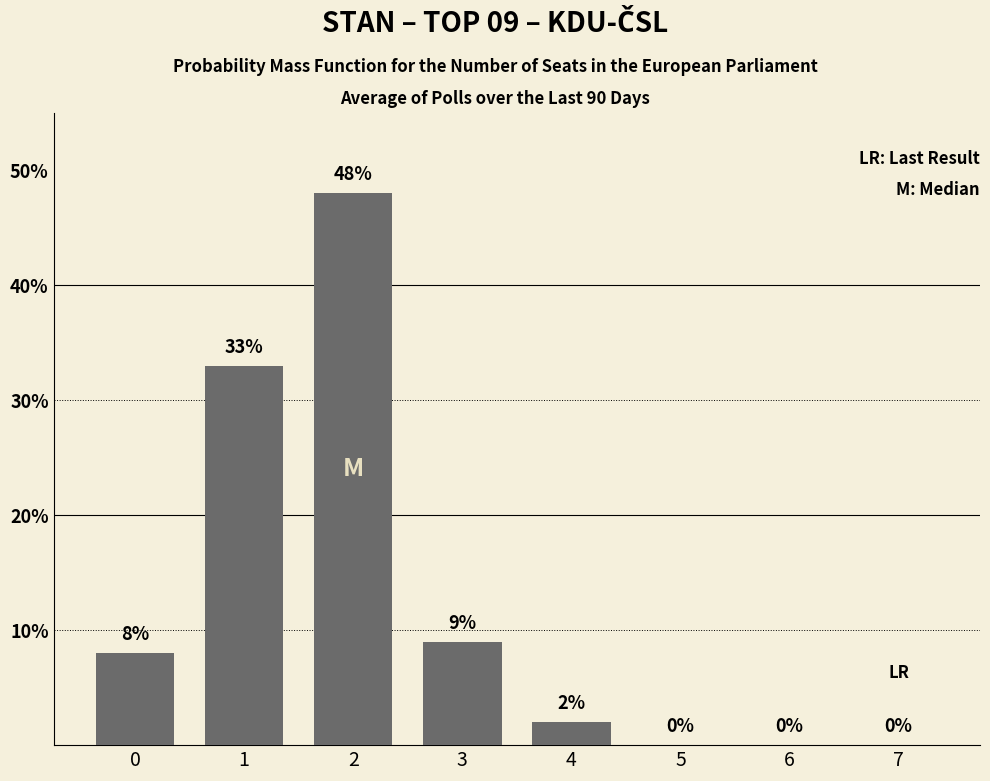

The chart shows a value of 18 at 1. True or false?

False